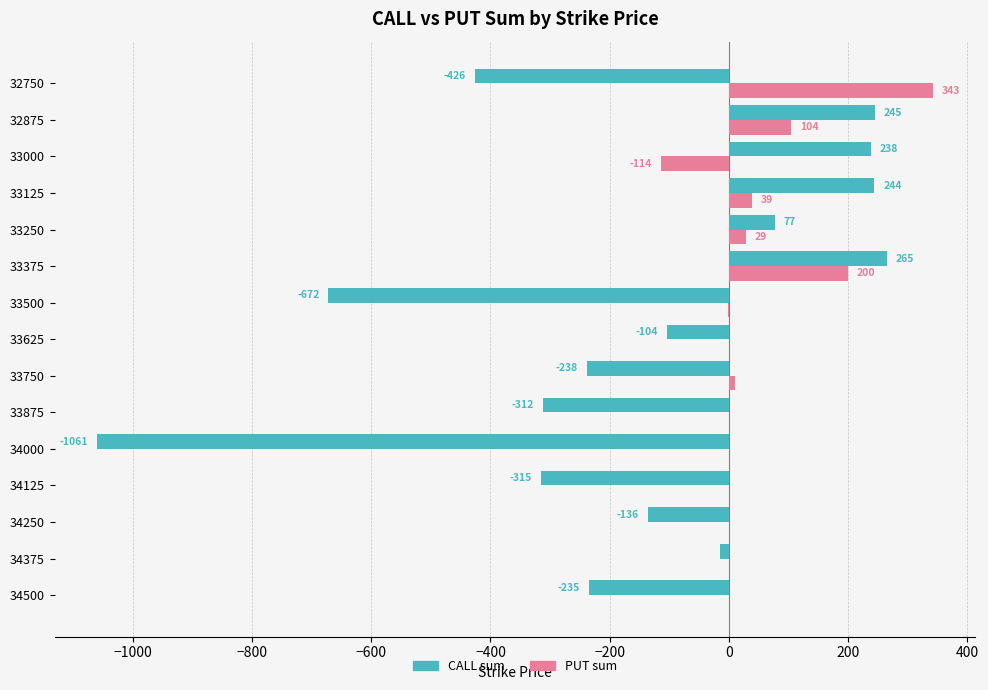

What is the sum of all PUT sum values?

611